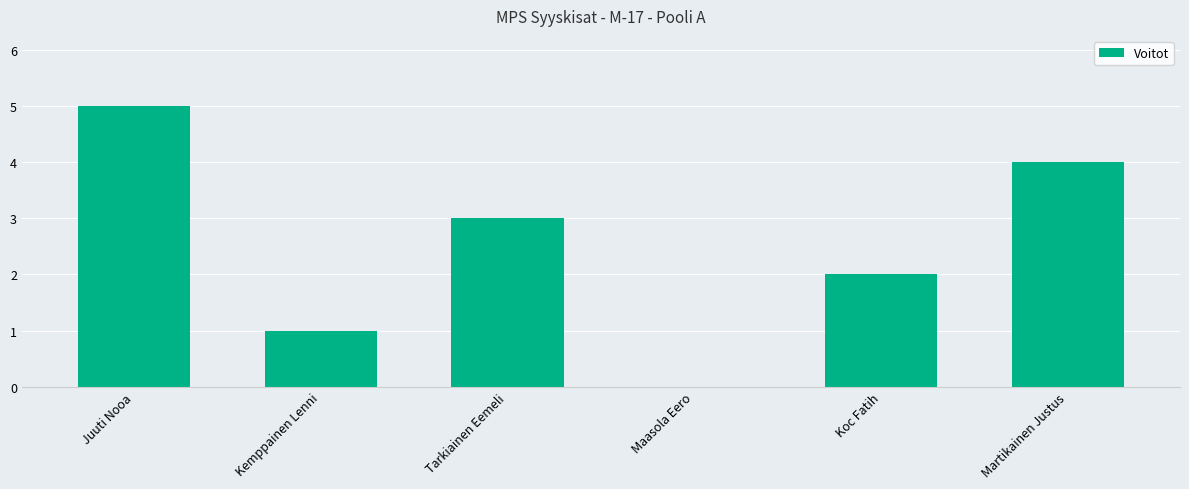

What is the greatest value displayed?

5